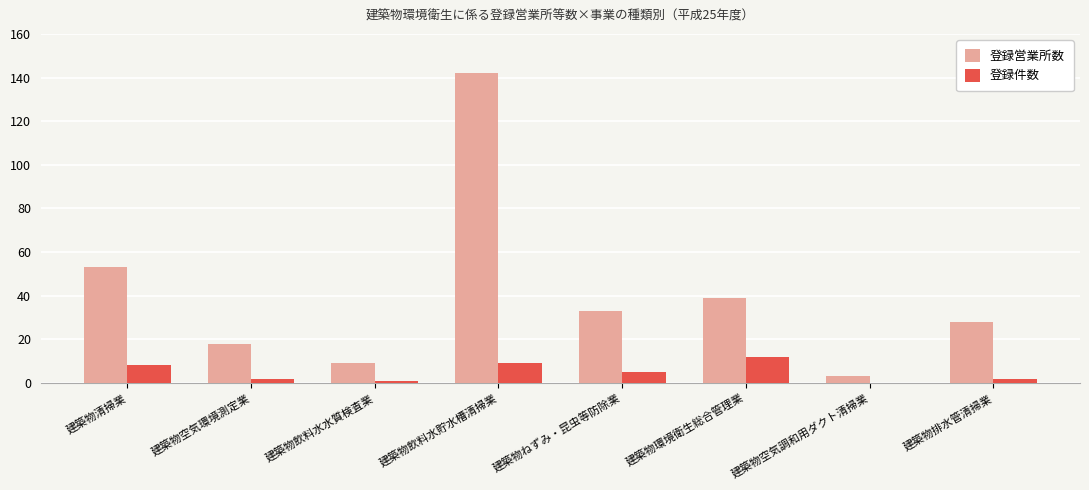

Is the value of 登録営業所数 at 建築物飲料水水質検査業 greater than the value of 登録件数 at 建築物空気環境測定業?

Yes